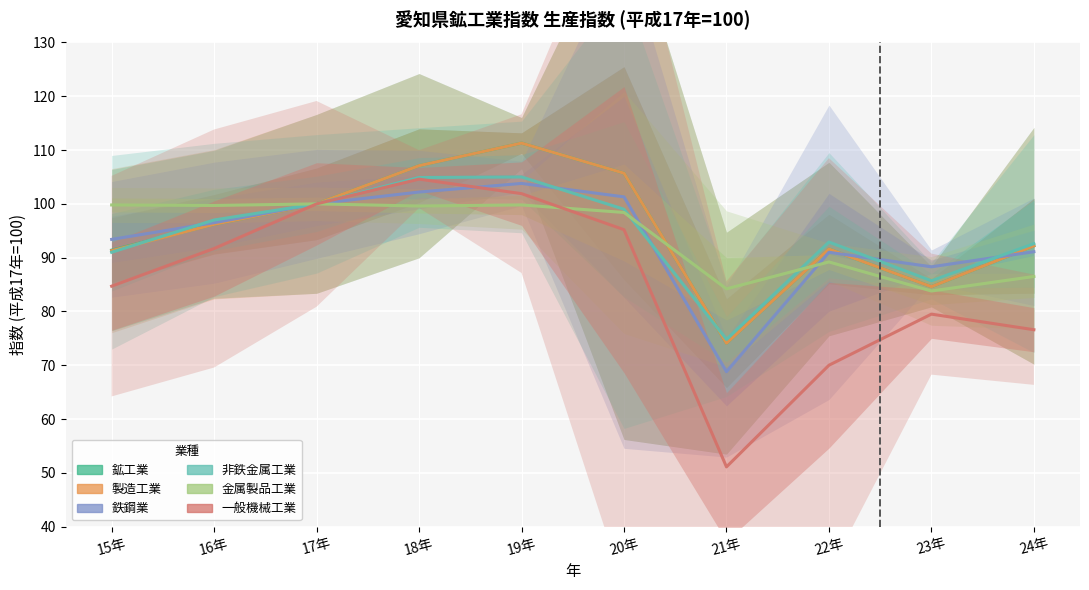

Which series has the widest spread of values?

一般機械工業